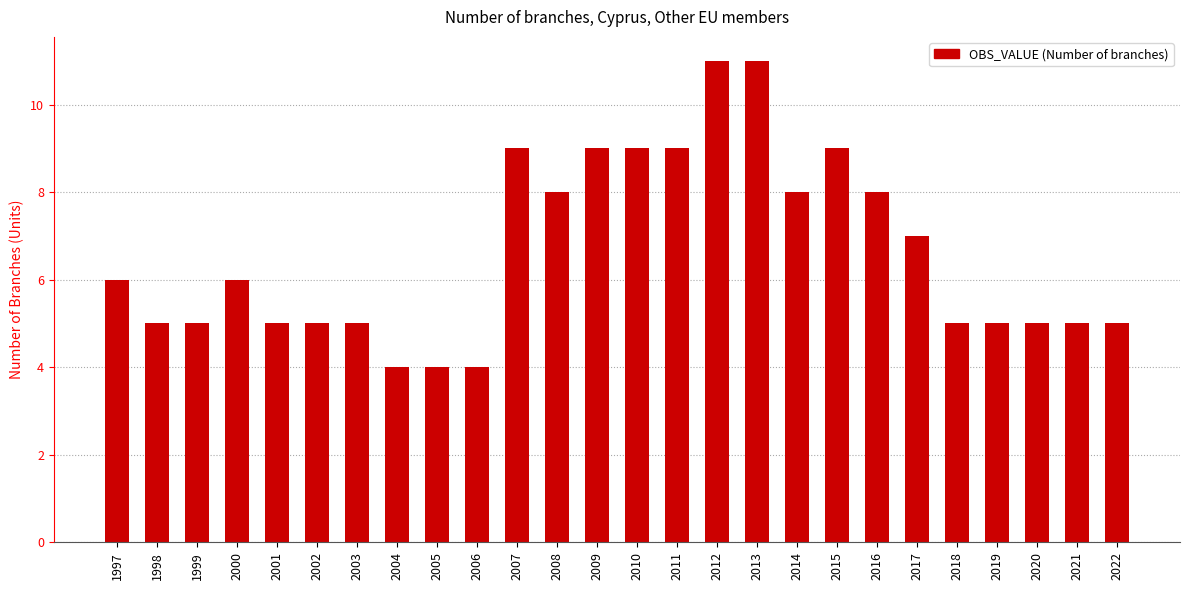

Reading right to left, what are all the values shown in this chart?

5	5	5	5	5	7	8	9	8	11	11	9	9	9	8	9	4	4	4	5	5	5	6	5	5	6